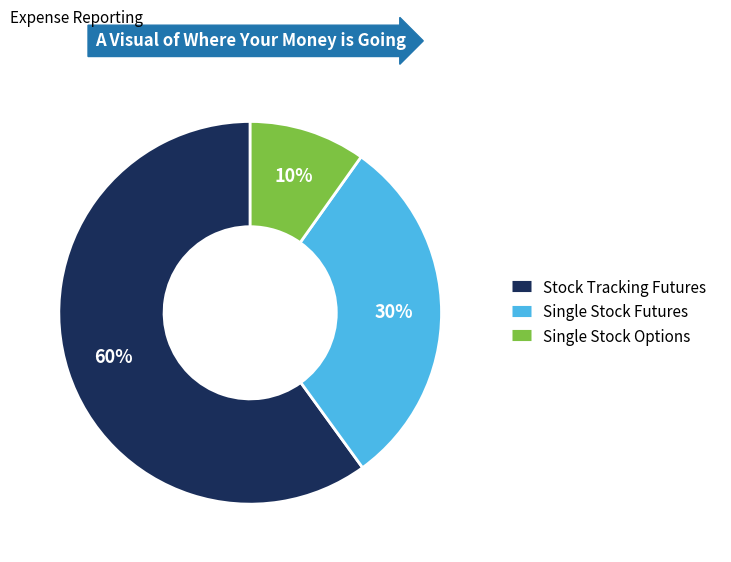

Does any single category account for the majority?

Yes